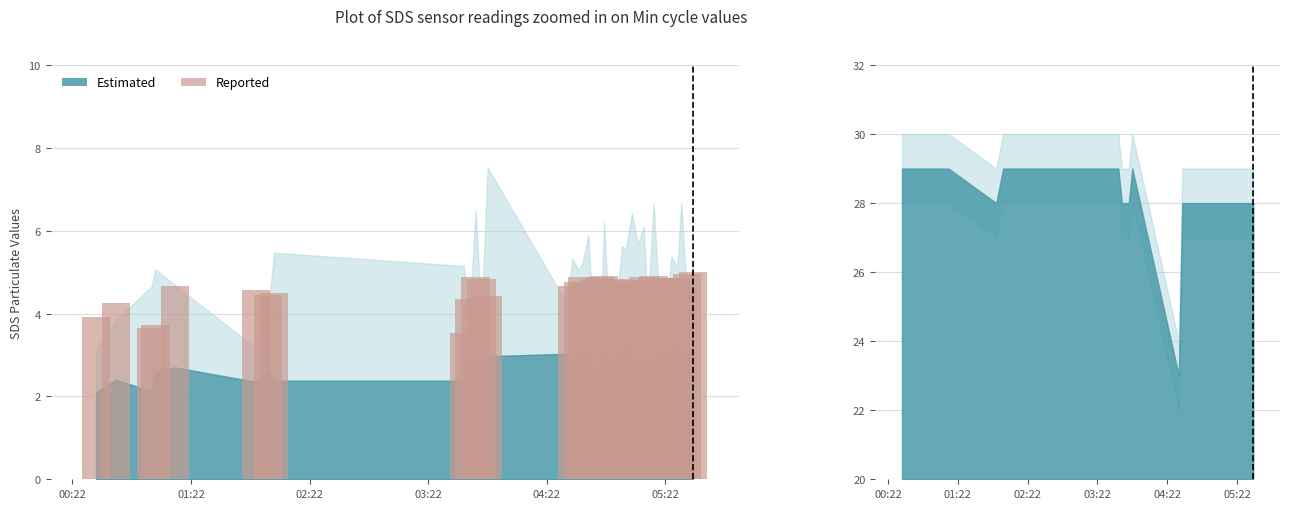

How many bars are there in total?

37